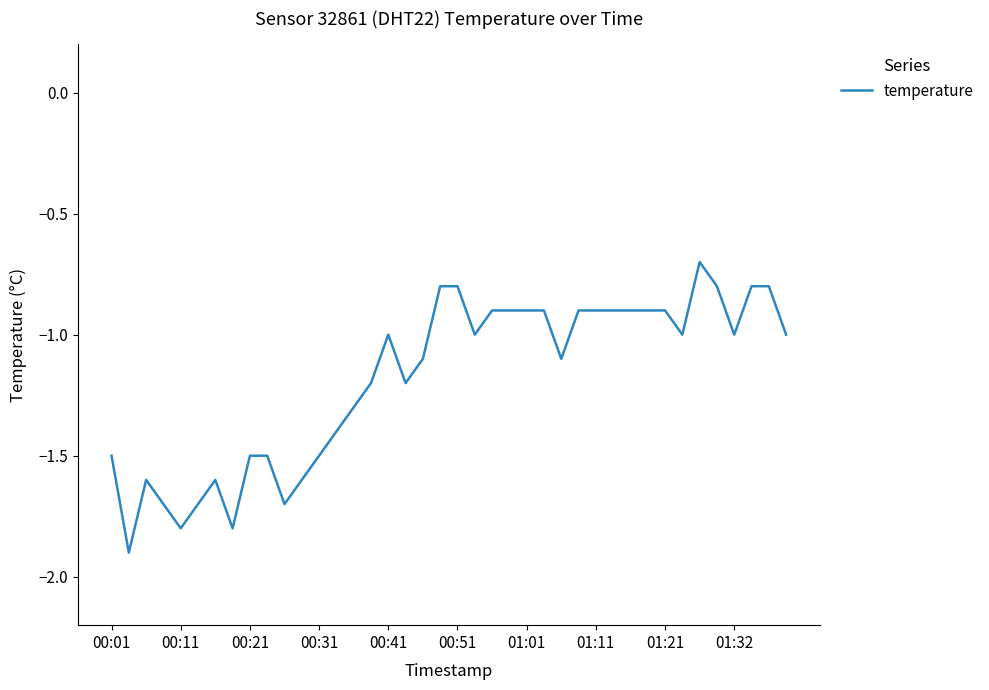

What is the greatest value displayed?

-0.7